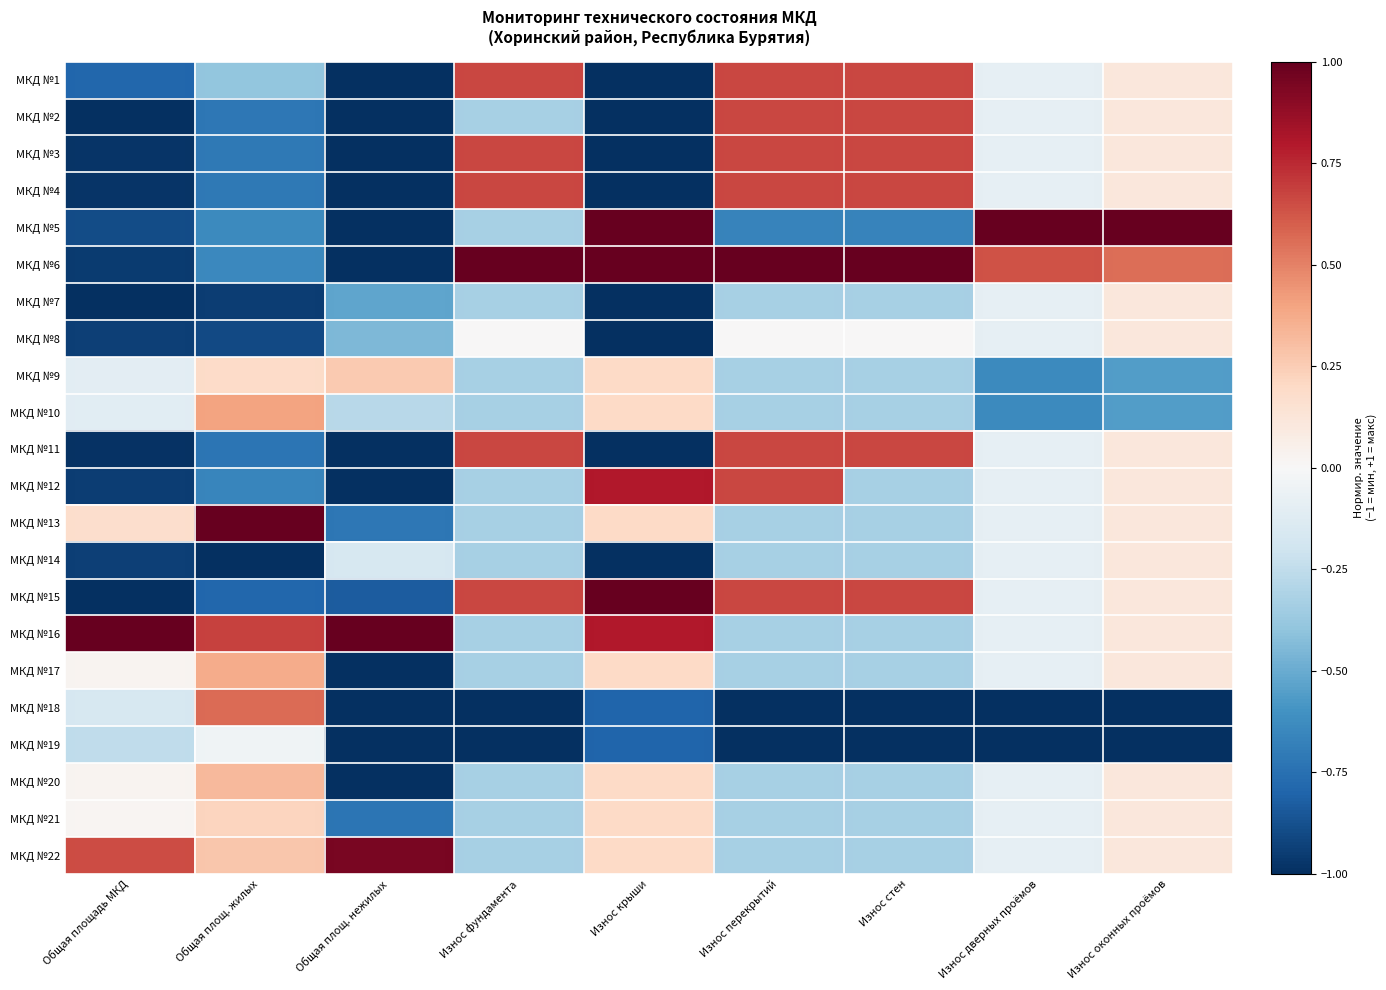

Reading left to right, extract all data points from this chart.

МКД №1: Общая площадь МКД=-0.8	Общая площ. жилых=-0.4	Общая площ. нежилых=-1.0	Износ фундамента=0.7	Износ крыши=-1.0	Износ перекрытий=0.7	Износ стен=0.7	Износ дверных проёмов=-0.1	Износ оконных проёмов=0.1
МКД №2: Общая площадь МКД=-1.0	Общая площ. жилых=-0.7	Общая площ. нежилых=-1.0	Износ фундамента=-0.3	Износ крыши=-1.0	Износ перекрытий=0.7	Износ стен=0.7	Износ дверных проёмов=-0.1	Износ оконных проёмов=0.1
МКД №3: Общая площадь МКД=-1.0	Общая площ. жилых=-0.7	Общая площ. нежилых=-1.0	Износ фундамента=0.7	Износ крыши=-1.0	Износ перекрытий=0.7	Износ стен=0.7	Износ дверных проёмов=-0.1	Износ оконных проёмов=0.1
МКД №4: Общая площадь МКД=-1.0	Общая площ. жилых=-0.7	Общая площ. нежилых=-1.0	Износ фундамента=0.7	Износ крыши=-1.0	Износ перекрытий=0.7	Износ стен=0.7	Износ дверных проёмов=-0.1	Износ оконных проёмов=0.1
МКД №5: Общая площадь МКД=-0.9	Общая площ. жилых=-0.6	Общая площ. нежилых=-1.0	Износ фундамента=-0.3	Износ крыши=1.0	Износ перекрытий=-0.7	Износ стен=-0.7	Износ дверных проёмов=1.0	Износ оконных проёмов=1.0
МКД №6: Общая площадь МКД=-1.0	Общая площ. жилых=-0.6	Общая площ. нежилых=-1.0	Износ фундамента=1.0	Износ крыши=1.0	Износ перекрытий=1.0	Износ стен=1.0	Износ дверных проёмов=0.6	Износ оконных проёмов=0.6
МКД №7: Общая площадь МКД=-1.0	Общая площ. жилых=-0.9	Общая площ. нежилых=-0.5	Износ фундамента=-0.3	Износ крыши=-1.0	Износ перекрытий=-0.3	Износ стен=-0.3	Износ дверных проёмов=-0.1	Износ оконных проёмов=0.1
МКД №8: Общая площадь МКД=-0.9	Общая площ. жилых=-0.9	Общая площ. нежилых=-0.4	Износ фундамента=0.0	Износ крыши=-1.0	Износ перекрытий=0.0	Износ стен=0.0	Износ дверных проёмов=-0.1	Износ оконных проёмов=0.1
МКД №9: Общая площадь МКД=-0.1	Общая площ. жилых=0.2	Общая площ. нежилых=0.3	Износ фундамента=-0.3	Износ крыши=0.2	Износ перекрытий=-0.3	Износ стен=-0.3	Износ дверных проёмов=-0.6	Износ оконных проёмов=-0.6
МКД №10: Общая площадь МКД=-0.1	Общая площ. жилых=0.4	Общая площ. нежилых=-0.3	Износ фундамента=-0.3	Износ крыши=0.2	Износ перекрытий=-0.3	Износ стен=-0.3	Износ дверных проёмов=-0.6	Износ оконных проёмов=-0.6
МКД №11: Общая площадь МКД=-1.0	Общая площ. жилых=-0.7	Общая площ. нежилых=-1.0	Износ фундамента=0.7	Износ крыши=-1.0	Износ перекрытий=0.7	Износ стен=0.7	Износ дверных проёмов=-0.1	Износ оконных проёмов=0.1
МКД №12: Общая площадь МКД=-0.9	Общая площ. жилых=-0.7	Общая площ. нежилых=-1.0	Износ фундамента=-0.3	Износ крыши=0.8	Износ перекрытий=0.7	Износ стен=-0.3	Износ дверных проёмов=-0.1	Износ оконных проёмов=0.1
МКД №13: Общая площадь МКД=0.2	Общая площ. жилых=1.0	Общая площ. нежилых=-0.7	Износ фундамента=-0.3	Износ крыши=0.2	Износ перекрытий=-0.3	Износ стен=-0.3	Износ дверных проёмов=-0.1	Износ оконных проёмов=0.1
МКД №14: Общая площадь МКД=-0.9	Общая площ. жилых=-1.0	Общая площ. нежилых=-0.2	Износ фундамента=-0.3	Износ крыши=-1.0	Износ перекрытий=-0.3	Износ стен=-0.3	Износ дверных проёмов=-0.1	Износ оконных проёмов=0.1
МКД №15: Общая площадь МКД=-1.0	Общая площ. жилых=-0.8	Общая площ. нежилых=-0.8	Износ фундамента=0.7	Износ крыши=1.0	Износ перекрытий=0.7	Износ стен=0.7	Износ дверных проёмов=-0.1	Износ оконных проёмов=0.1
МКД №16: Общая площадь МКД=1.0	Общая площ. жилых=0.7	Общая площ. нежилых=1.0	Износ фундамента=-0.3	Износ крыши=0.8	Износ перекрытий=-0.3	Износ стен=-0.3	Износ дверных проёмов=-0.1	Износ оконных проёмов=0.1
МКД №17: Общая площадь МКД=0.0	Общая площ. жилых=0.4	Общая площ. нежилых=-1.0	Износ фундамента=-0.3	Износ крыши=0.2	Износ перекрытий=-0.3	Износ стен=-0.3	Износ дверных проёмов=-0.1	Износ оконных проёмов=0.1
МКД №18: Общая площадь МКД=-0.2	Общая площ. жилых=0.6	Общая площ. нежилых=-1.0	Износ фундамента=-1.0	Износ крыши=-0.8	Износ перекрытий=-1.0	Износ стен=-1.0	Износ дверных проёмов=-1.0	Износ оконных проёмов=-1.0
МКД №19: Общая площадь МКД=-0.3	Общая площ. жилых=-0.0	Общая площ. нежилых=-1.0	Износ фундамента=-1.0	Износ крыши=-0.8	Износ перекрытий=-1.0	Износ стен=-1.0	Износ дверных проёмов=-1.0	Износ оконных проёмов=-1.0
МКД №20: Общая площадь МКД=0.0	Общая площ. жилых=0.3	Общая площ. нежилых=-1.0	Износ фундамента=-0.3	Износ крыши=0.2	Износ перекрытий=-0.3	Износ стен=-0.3	Износ дверных проёмов=-0.1	Износ оконных проёмов=0.1
МКД №21: Общая площадь МКД=0.0	Общая площ. жилых=0.2	Общая площ. нежилых=-0.7	Износ фундамента=-0.3	Износ крыши=0.2	Износ перекрытий=-0.3	Износ стен=-0.3	Износ дверных проёмов=-0.1	Износ оконных проёмов=0.1
МКД №22: Общая площадь МКД=0.7	Общая площ. жилых=0.3	Общая площ. нежилых=0.9	Износ фундамента=-0.3	Износ крыши=0.2	Износ перекрытий=-0.3	Износ стен=-0.3	Износ дверных проёмов=-0.1	Износ оконных проёмов=0.1